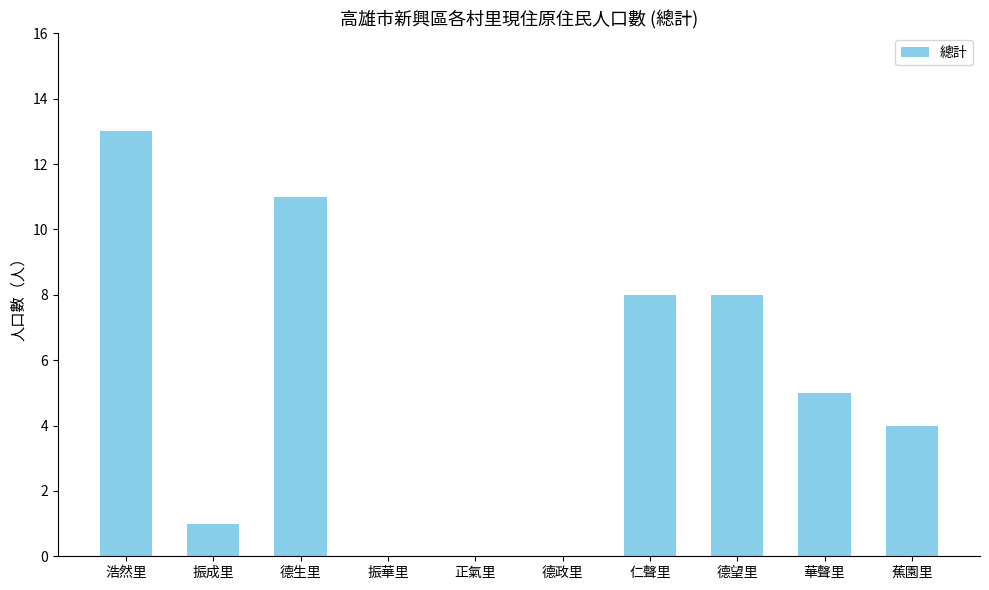

Where is the data nearest to the value 6?

華聲里